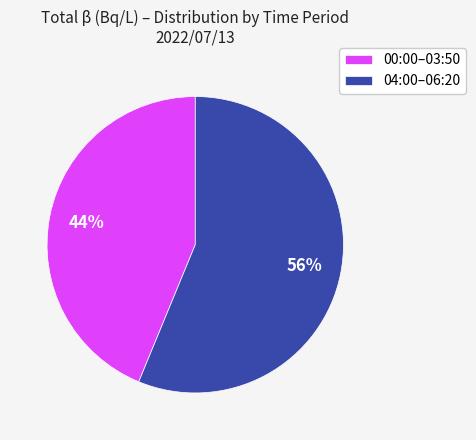

What is the majority slice?

04:00–06:20